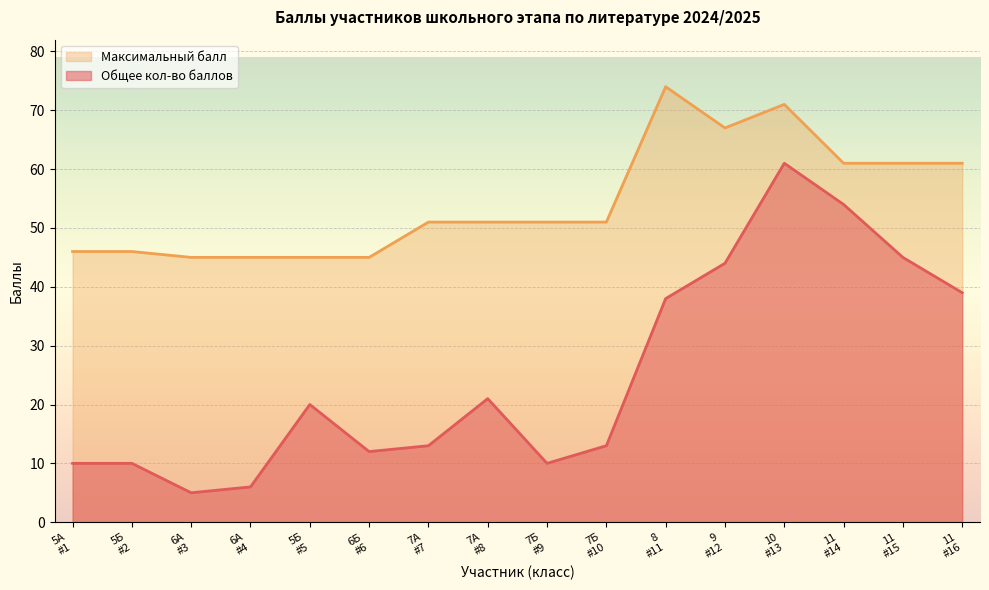

True or false: Общее кол-во баллов and Максимальный балл cross at least once.

False